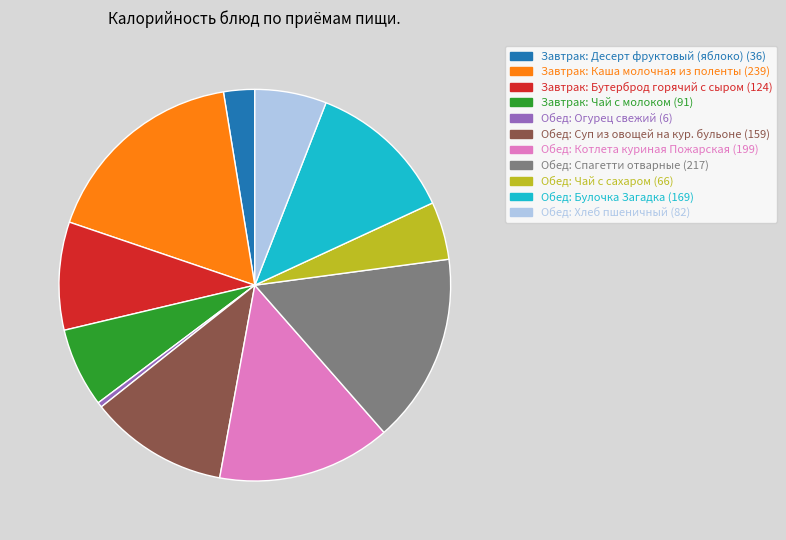

The Обед: Хлеб пшеничный slice represents 6% of the pie. True or false?

True